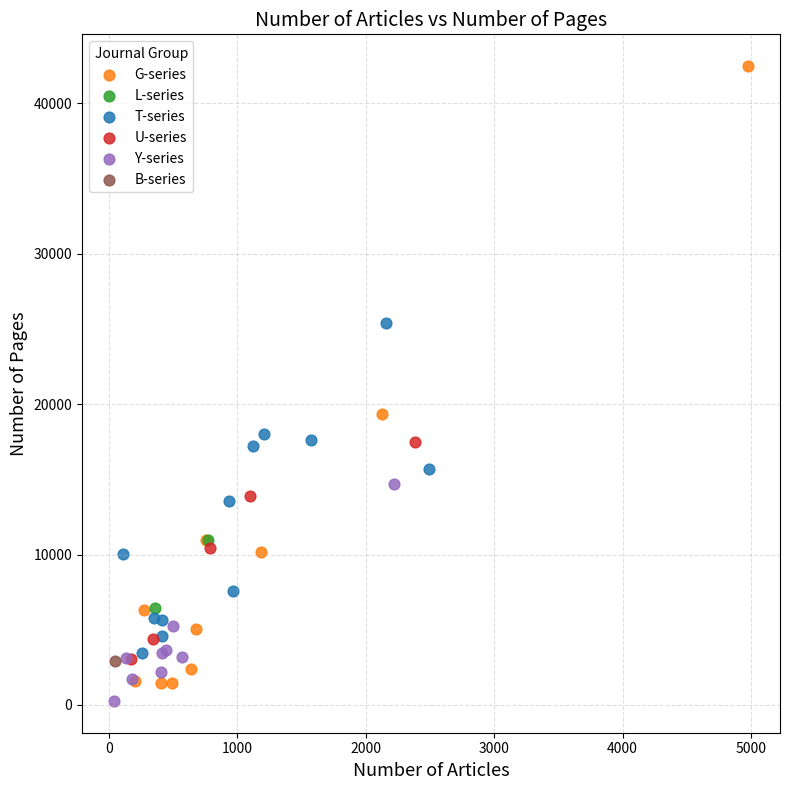

What are all the series names shown in the legend?

G-series, L-series, T-series, U-series, Y-series, B-series